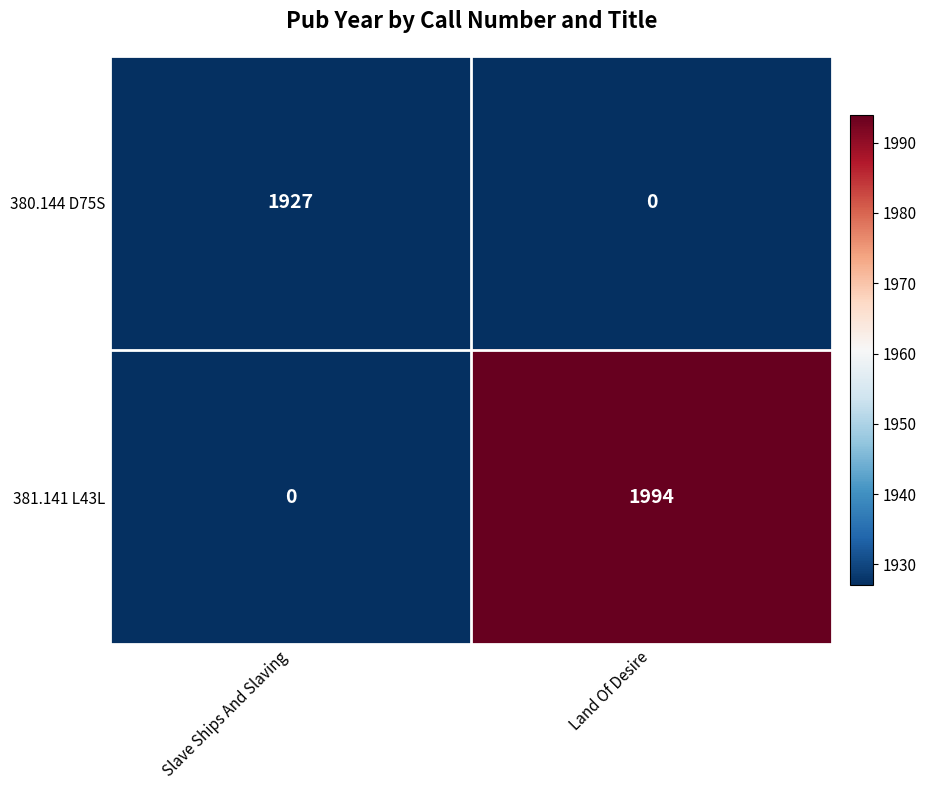

Between Slave Ships And Slaving and Land Of Desire, which series saw the biggest shift?

381.141 L43L